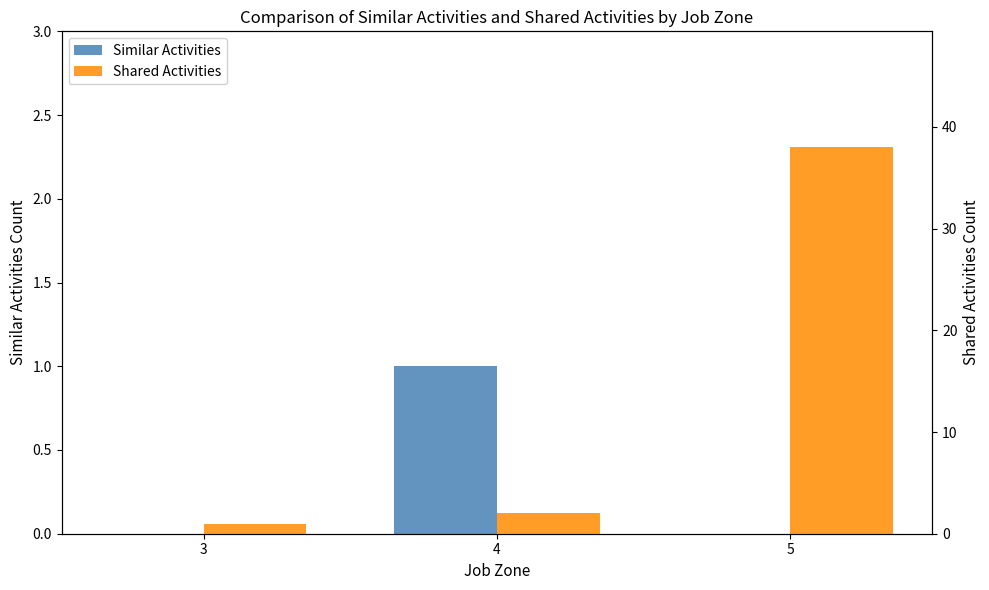

What is the difference between the maximum and minimum values in the Shared Activities series?

37